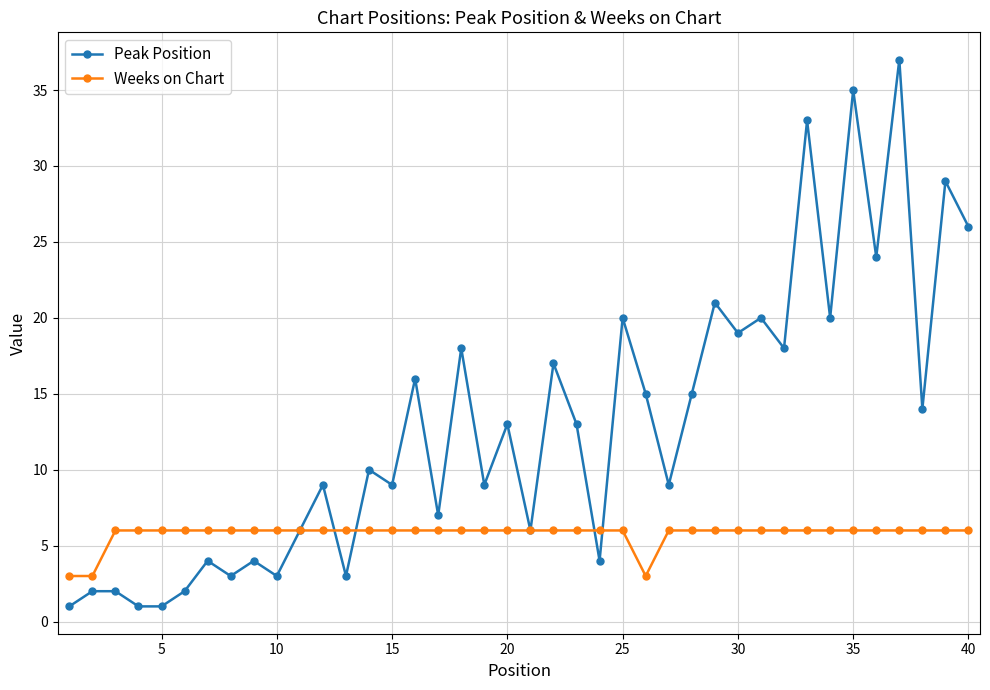

Which series has the largest total across all categories?

Peak Position